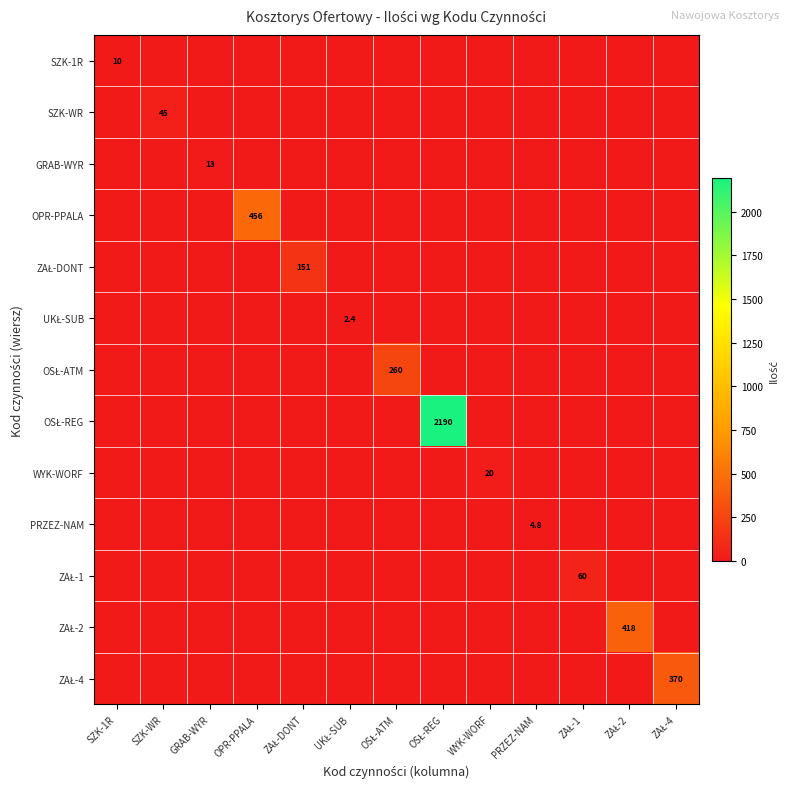

Rank the series at OPR-PPALA from highest to lowest value.

OPR-PPALA, SZK-1R, SZK-WR, GRAB-WYR, ZAŁ-DONT, UKŁ-SUB, OSŁ-ATM, OSŁ-REG, WYK-WORF, PRZEZ-NAM, ZAŁ-1, ZAŁ-2, ZAŁ-4